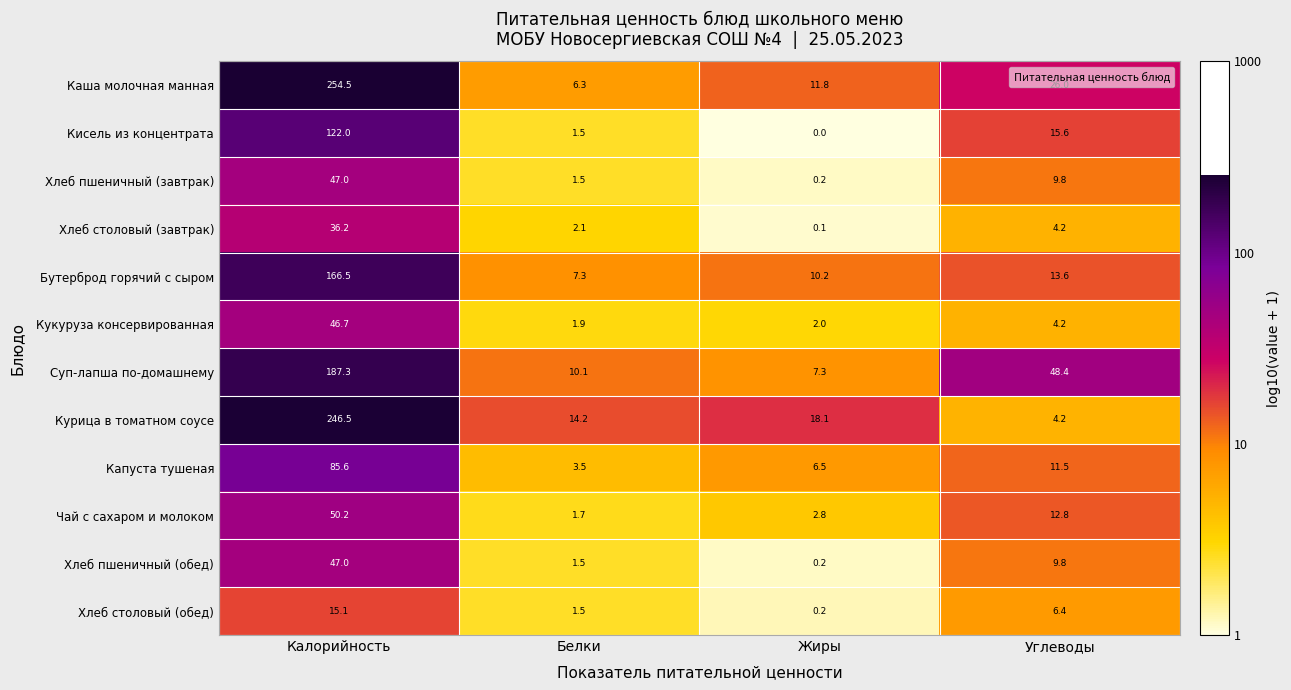

At which category does the chart reach its peak across all series?

Калорийность